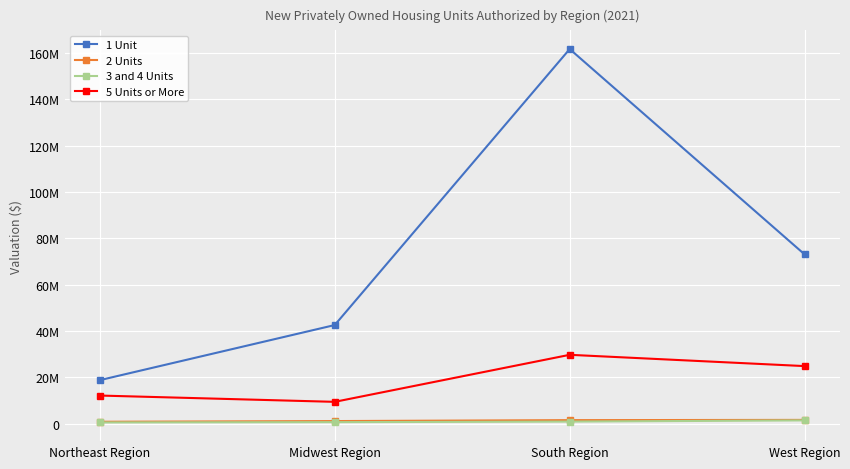

The 5 Units or More series shows 12086696 at Northeast Region. True or false?

True